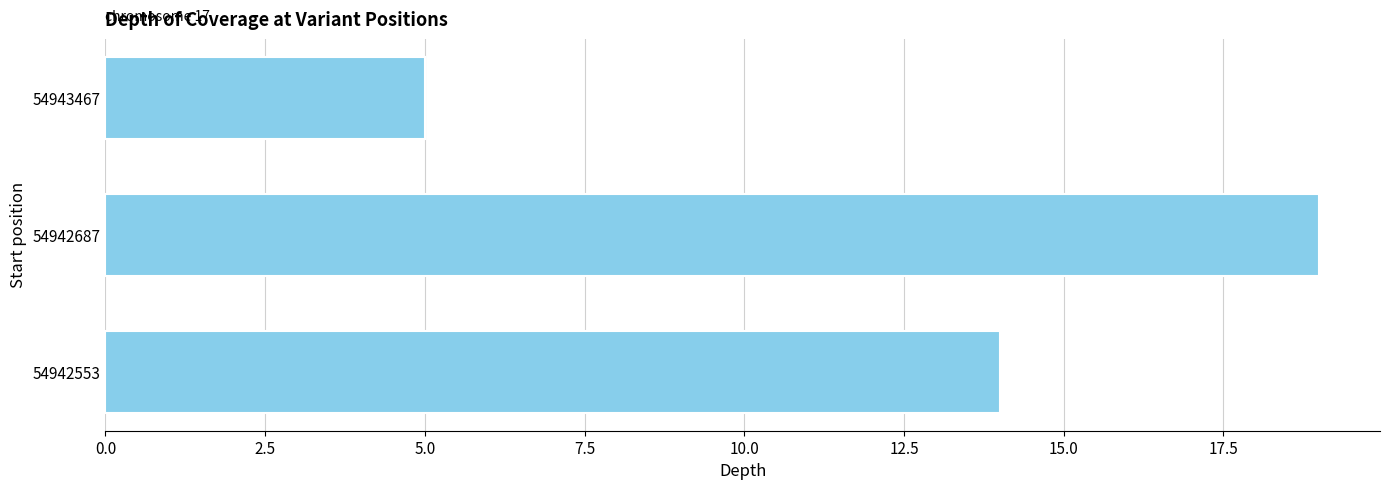

Rank the categories by value from highest to lowest.

54942687, 54942553, 54943467